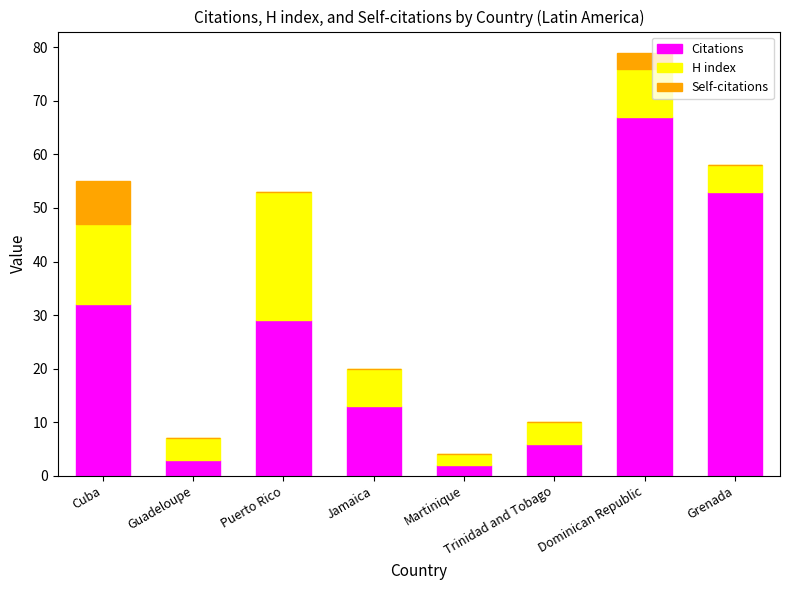

What is the total value across all series at Puerto Rico?

53